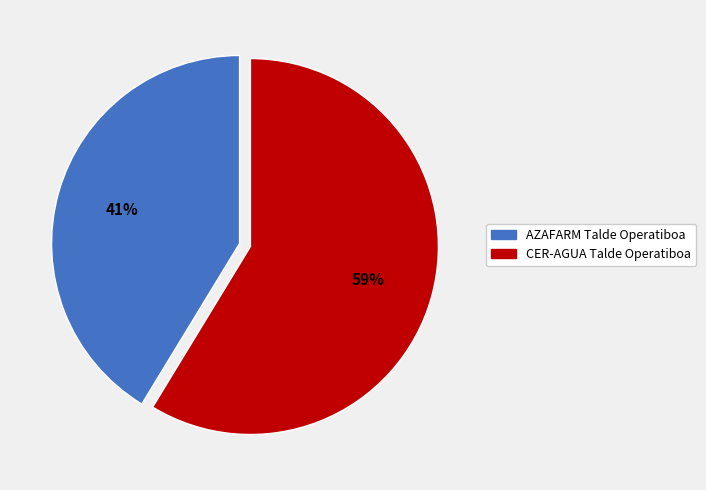

How many segments does this pie chart have?

2